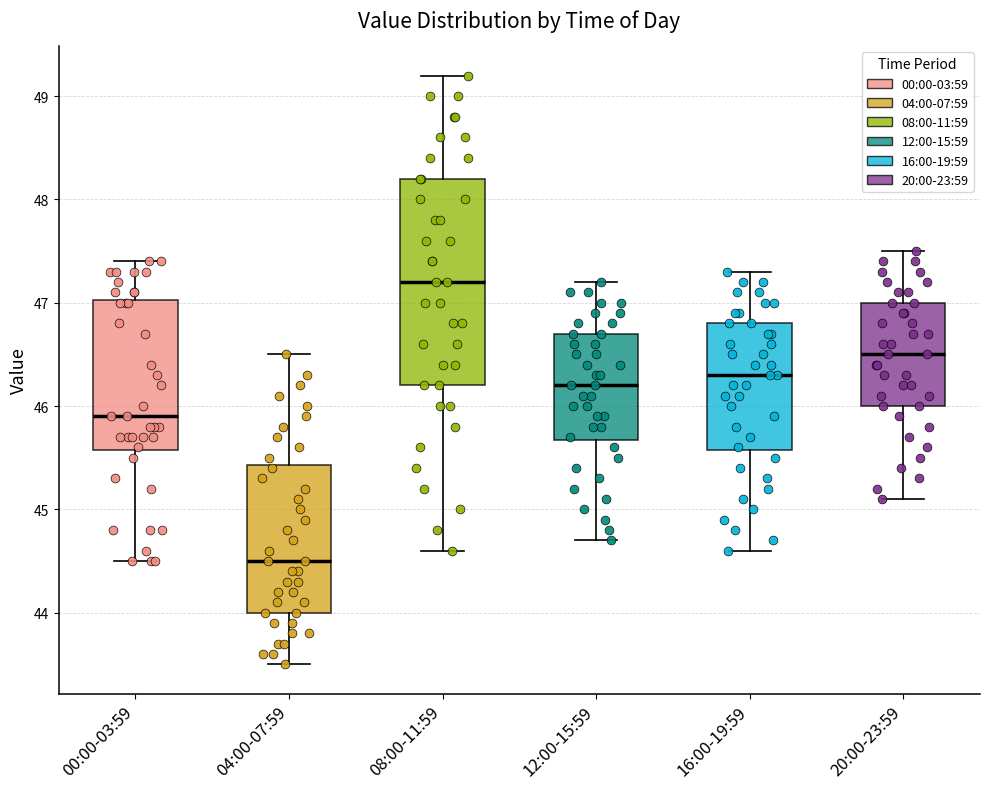

Reading left to right, read every box against the y-axis: the position of its median line, the range the box covers, and the ends of its whiskers. The values are not printed on the chart, so give them approximately, as read against the axis.

00:00-03:59: median 45.9, box 45.6 to 47.0, whiskers 44.5 to 47.4
04:00-07:59: median 44.5, box 44.0 to 45.4, whiskers 43.5 to 46.5
08:00-11:59: median 47.2, box 46.2 to 48.2, whiskers 44.6 to 49.2
12:00-15:59: median 46.2, box 45.7 to 46.7, whiskers 44.7 to 47.2
16:00-19:59: median 46.3, box 45.6 to 46.8, whiskers 44.6 to 47.3
20:00-23:59: median 46.5, box 46.0 to 47.0, whiskers 45.1 to 47.5